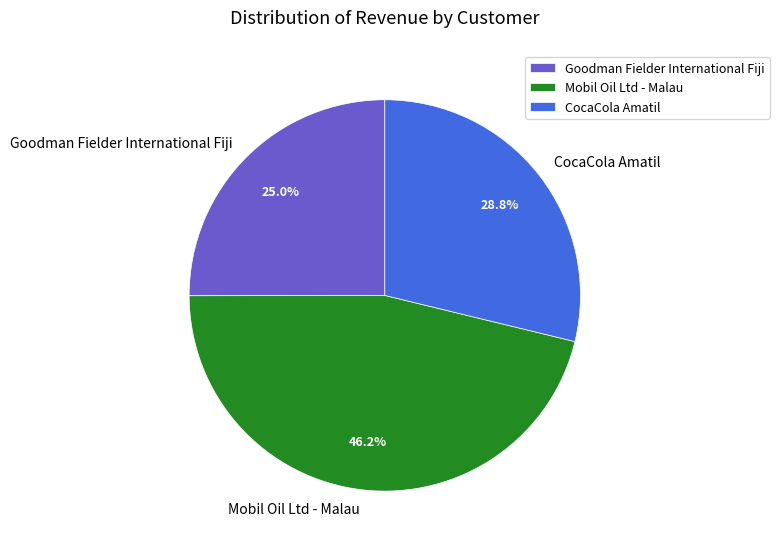

To the nearest percent, what is the difference between the Mobil Oil Ltd - Malau and Goodman Fielder International Fiji slice percentages?

21%